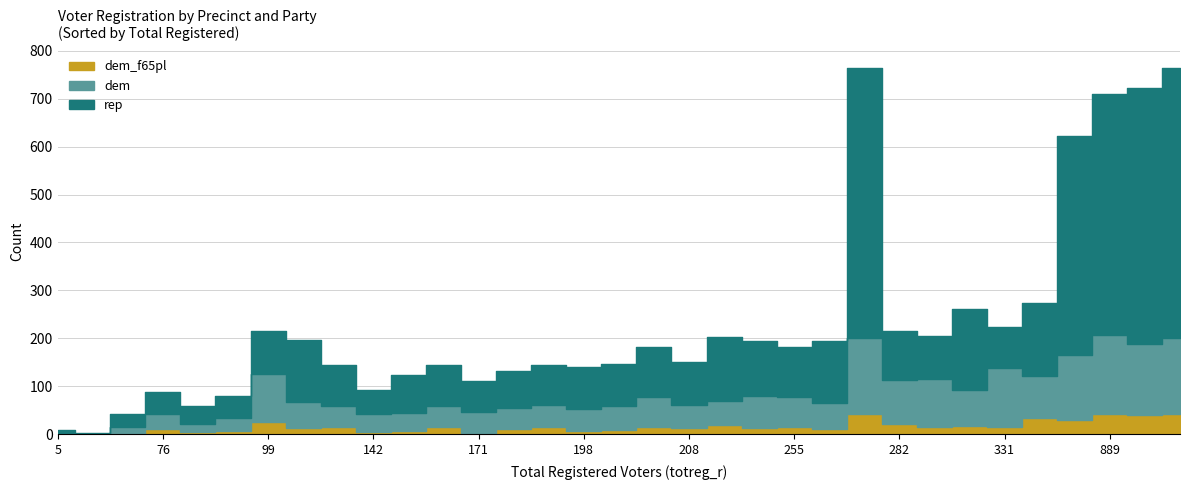

Rank the series by their average value, from lowest to highest.

dem_f65pl, dem, rep